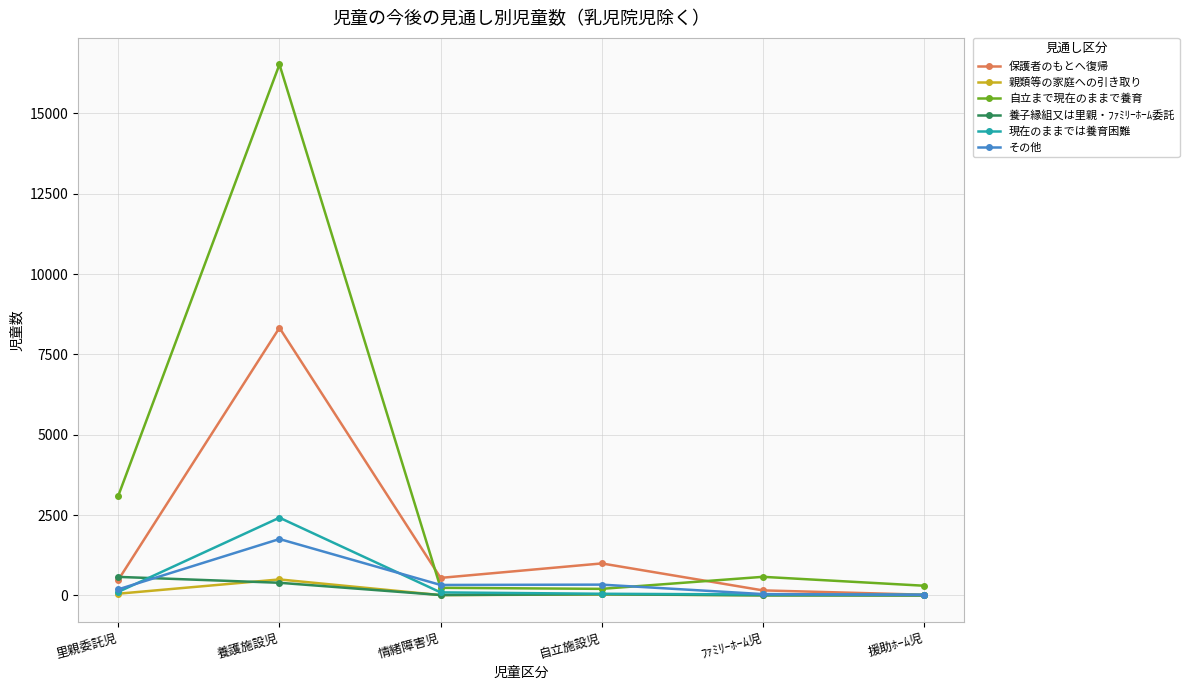

What is the minimum value shown in the chart?

1